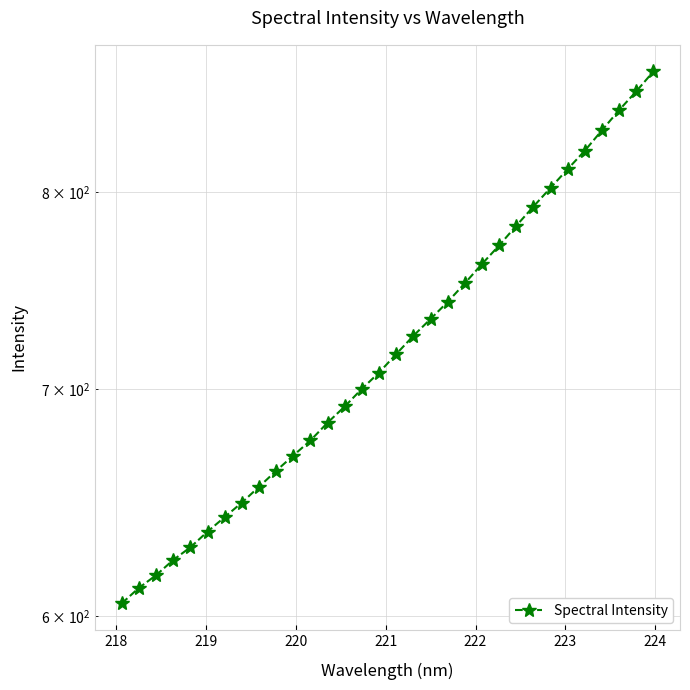

How many lines are shown in the chart?

1